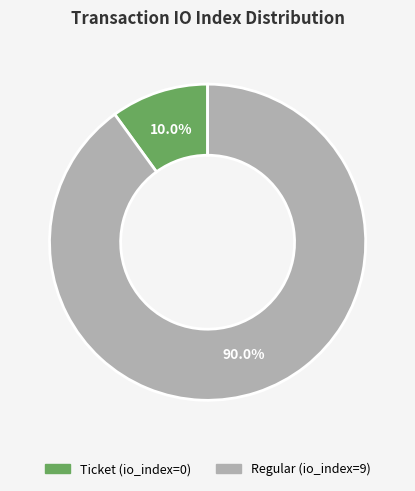

How many segments does this pie chart have?

2